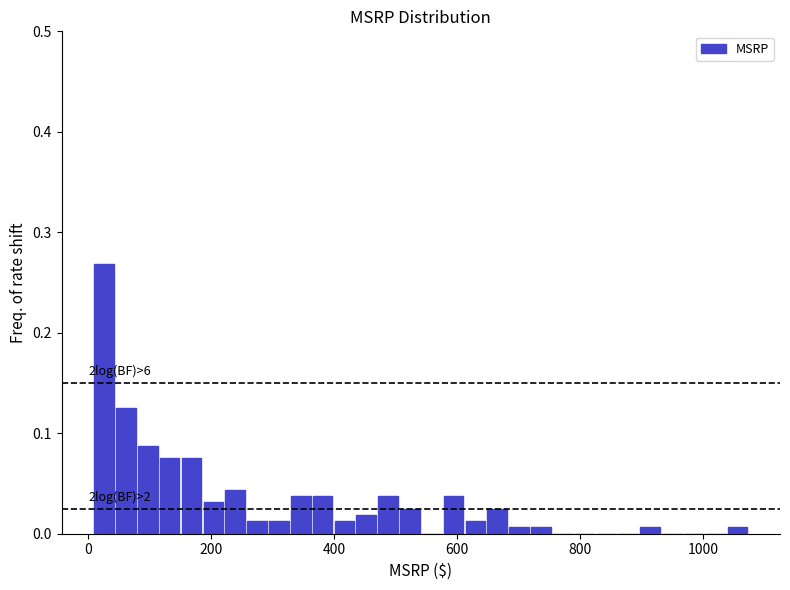

Read against the x-axis, roughly where is the centre of the tallest bar?

20